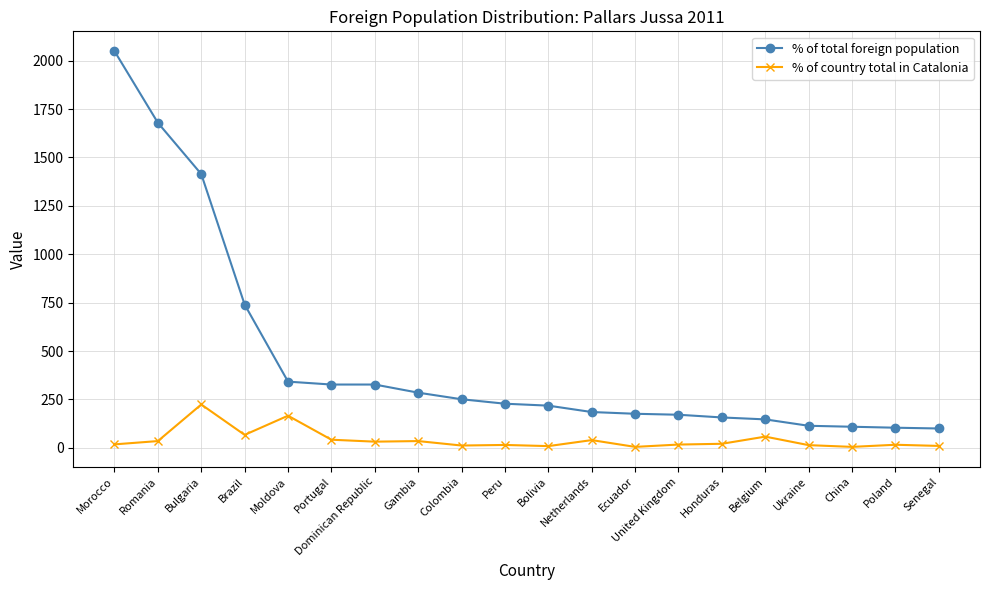

What is the difference between the highest and lowest values at Belgium?

89